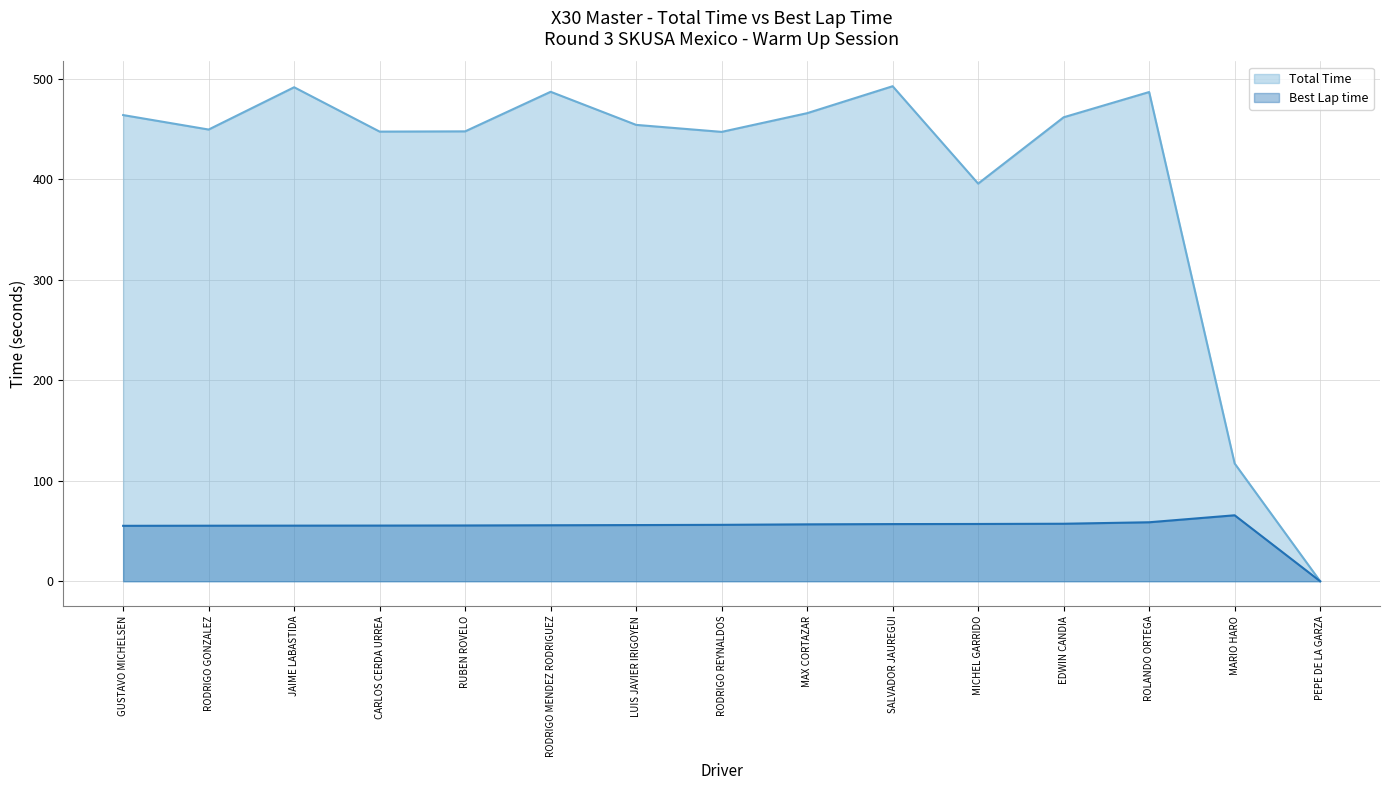

Is it true that Best Lap time equals 57.0 at MICHEL GARRIDO?

True